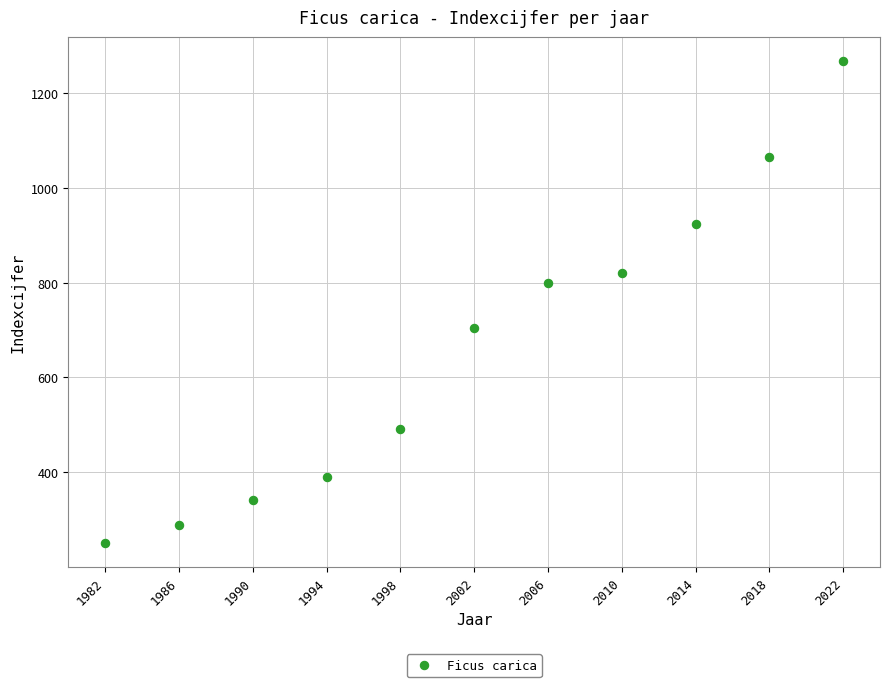

What is the average Y value?

667